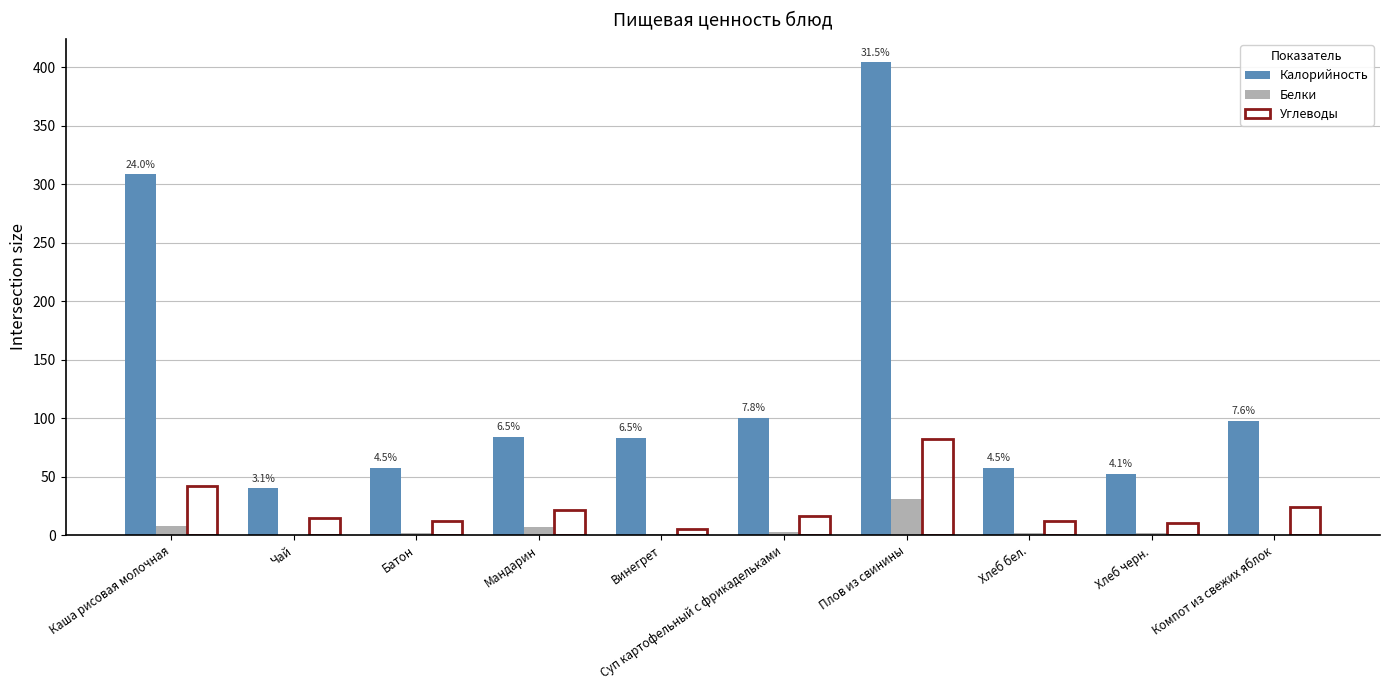

Between Чай and Батон, which series saw the biggest shift?

Калорийность